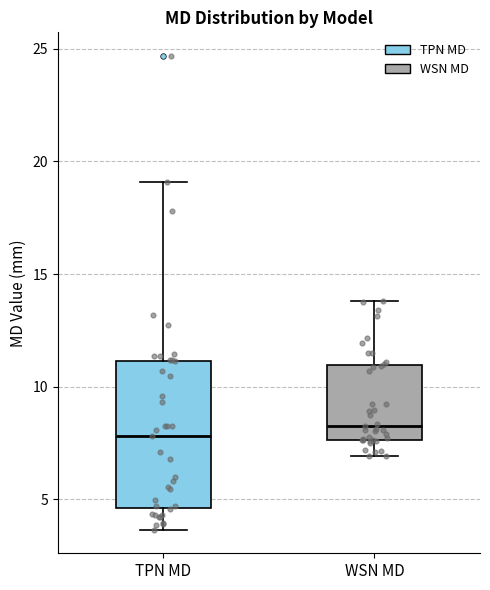

Reading left to right, read every box against the y-axis: the position of its median line, the range the box covers, and the ends of its whiskers. The values are not printed on the chart, so give them approximately, as read against the axis.

TPN MD: median 8.0, box 4.5 to 11.0, whiskers 3.5 to 19.0
WSN MD: median 8.0, box 7.5 to 11.0, whiskers 7.0 to 14.0